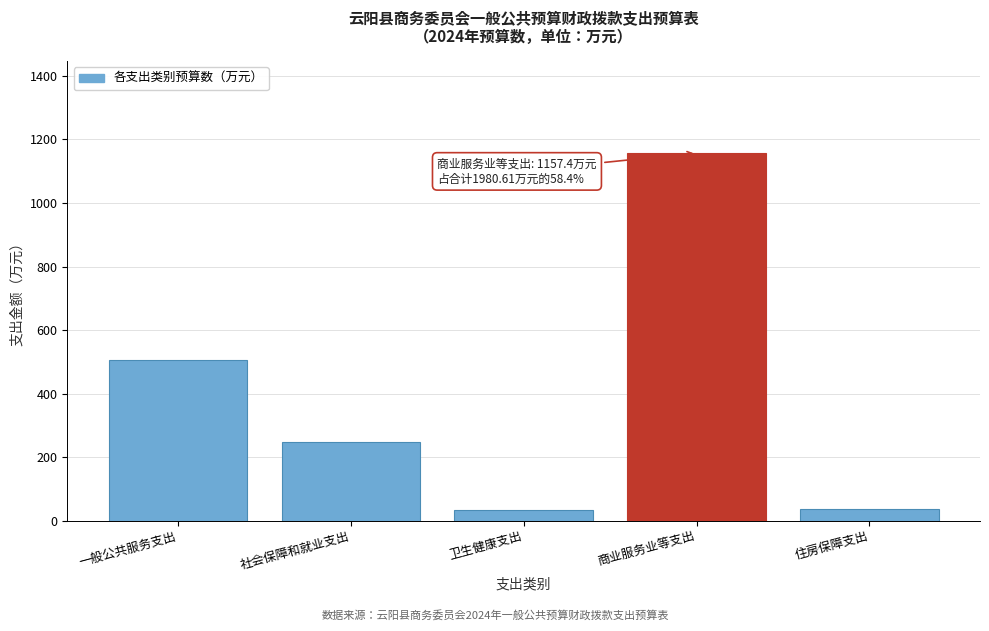

What is the value of the 5th bar from the left?

35.7